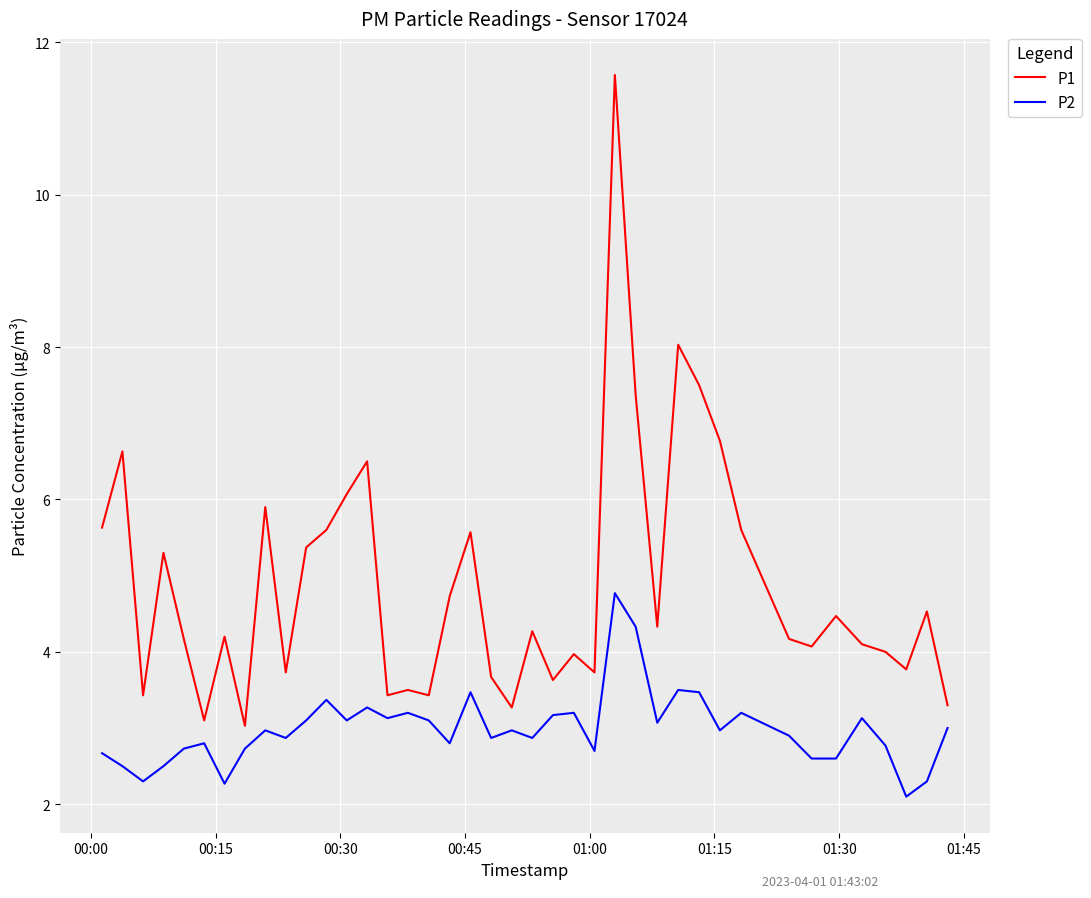

What is the minimum value shown in the chart?

2.1